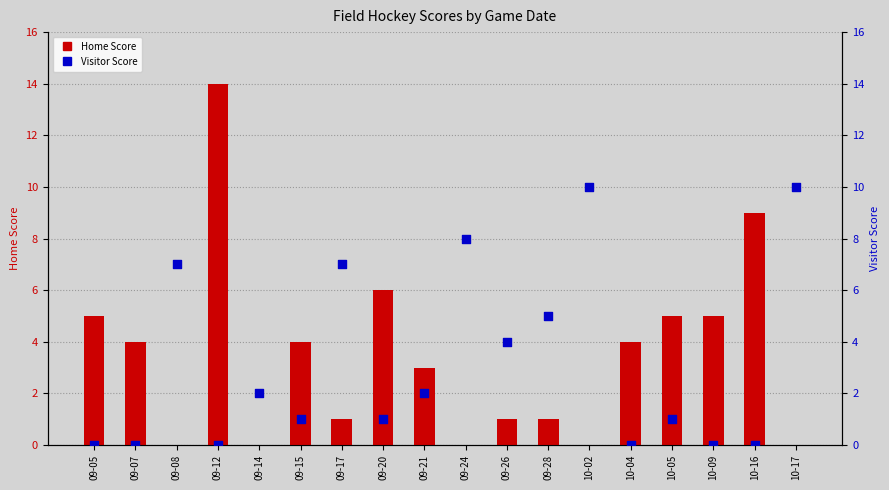

Which series has the largest total across all categories?

Home Score